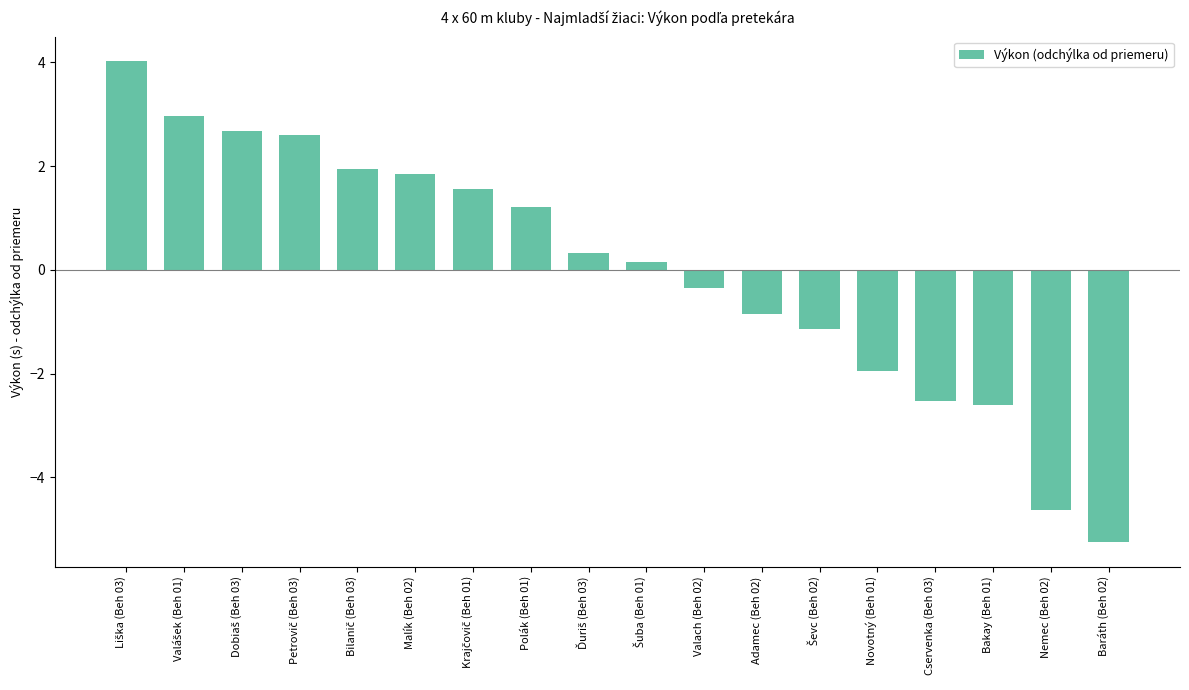

The chart shows a value of -4.6 at Nemec (Beh 02). True or false?

True